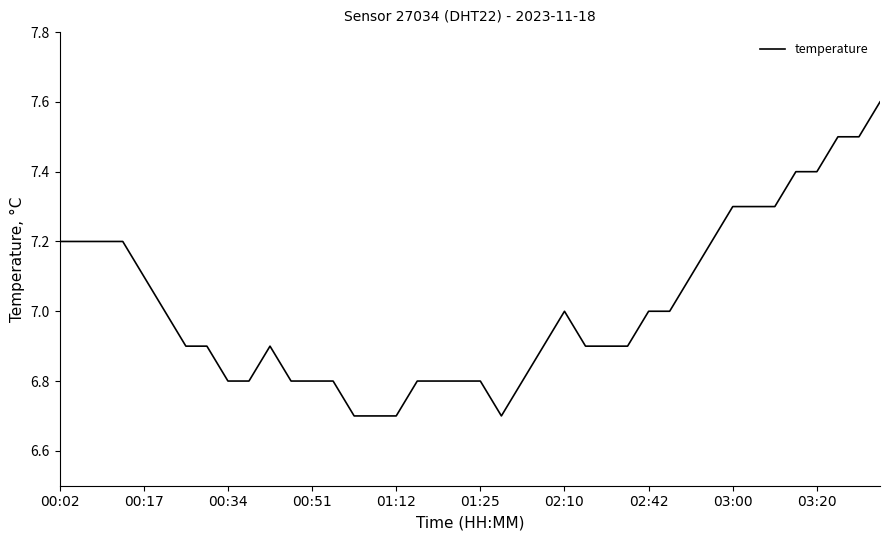

What is the difference between the maximum and minimum values?

0.9